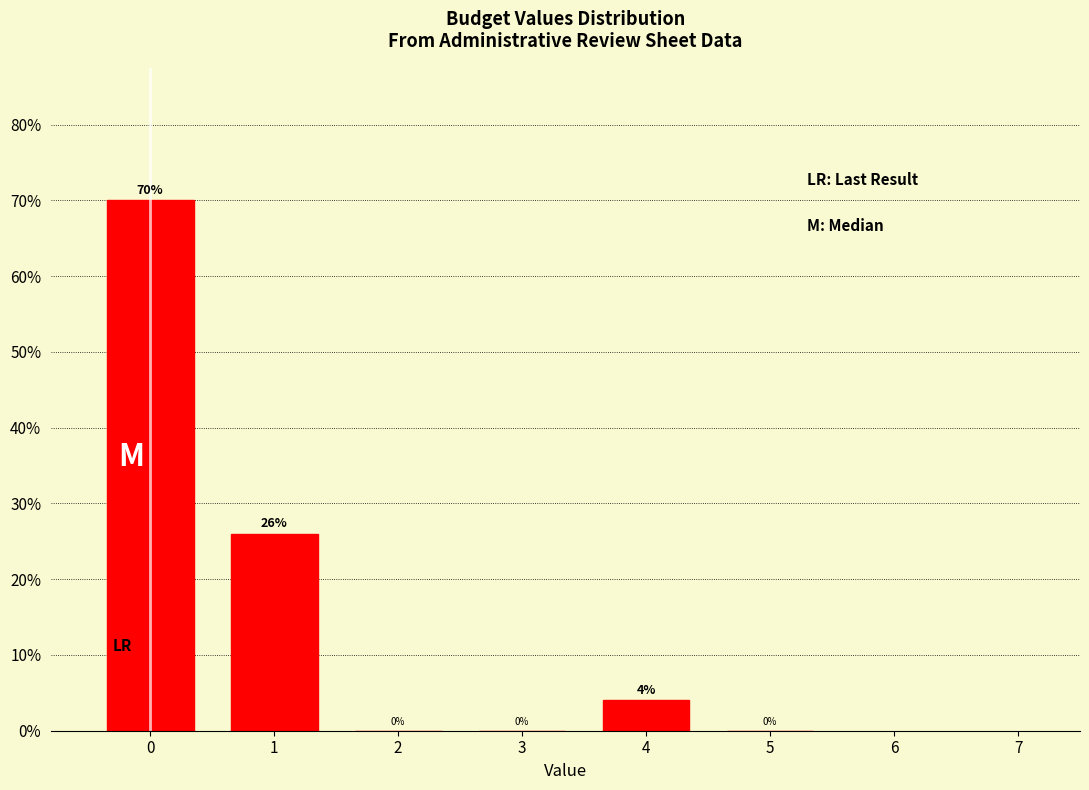

Reading left to right, list all the values displayed in this chart.

0=70	1=26	2=0	3=0	4=4	5=0